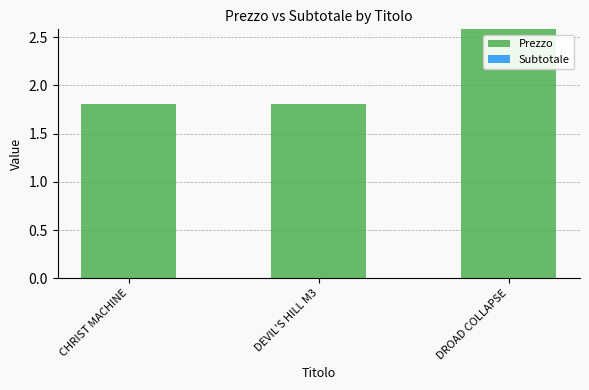

What is the average value?

2.1